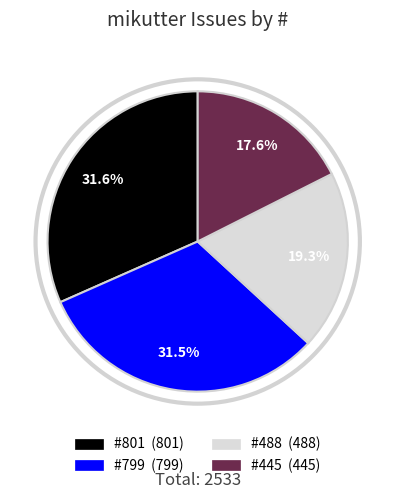

Does any single category account for the majority?

No